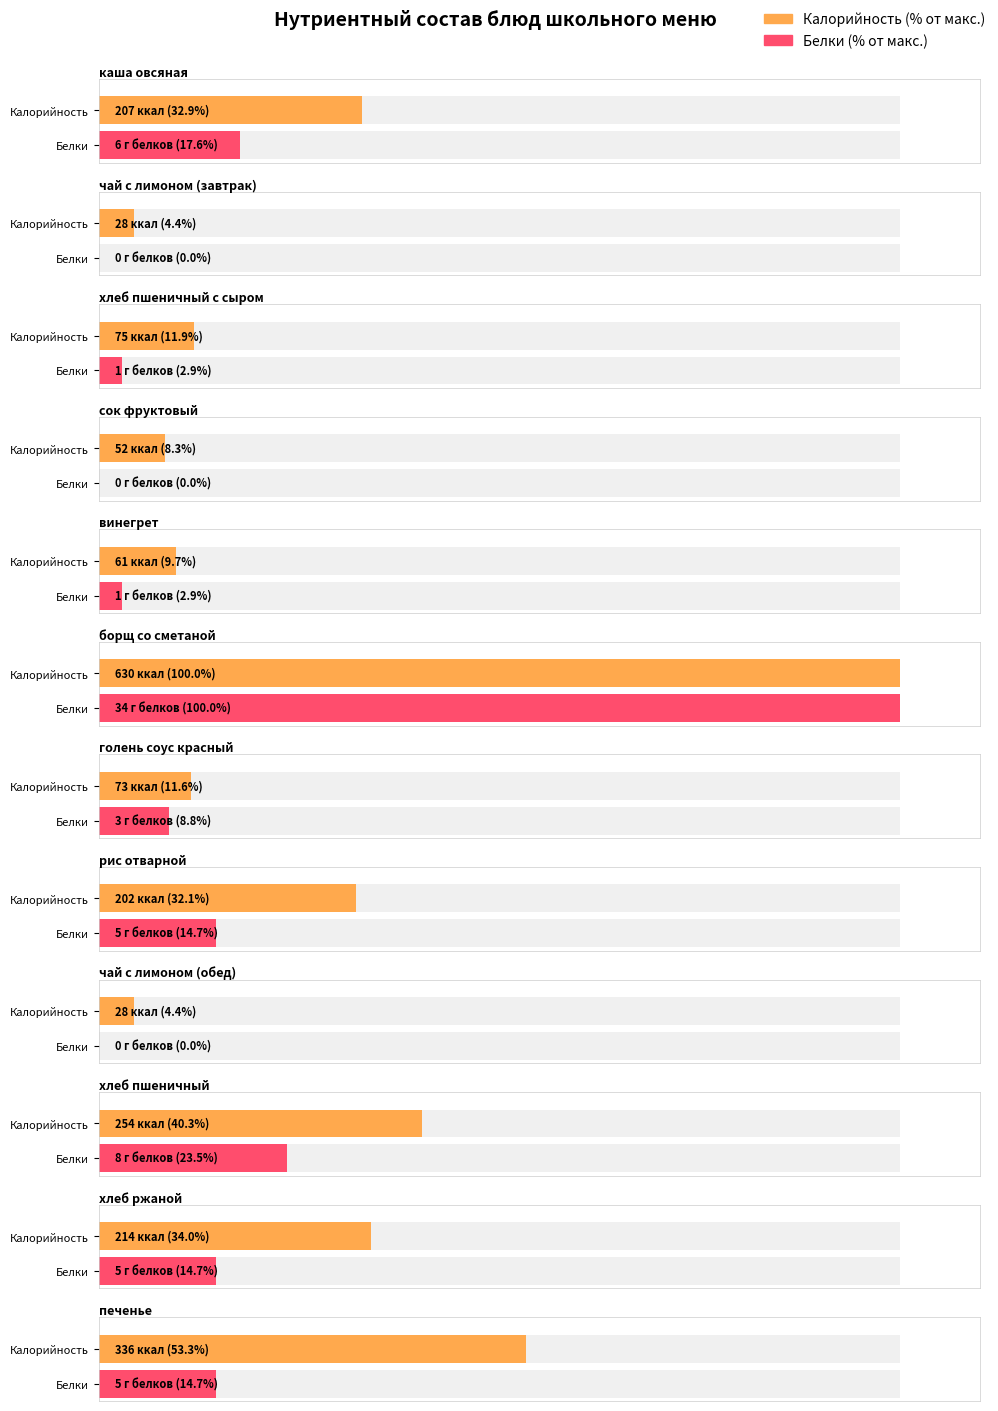

True or false: Калорийность has a value of 73 at голень соус красный.

True